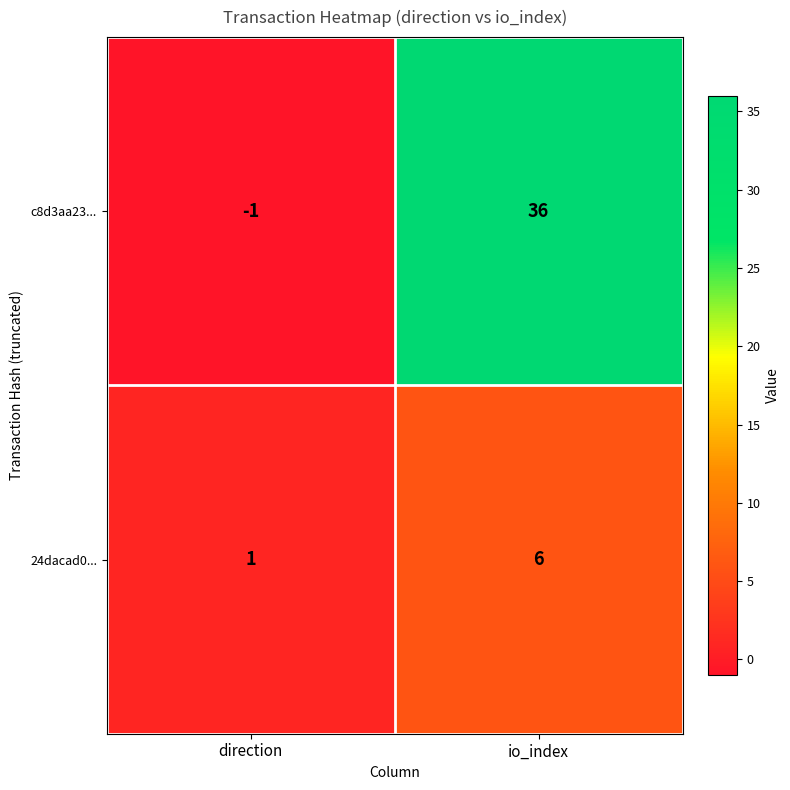

Which label corresponds to the smallest value in the chart?

direction